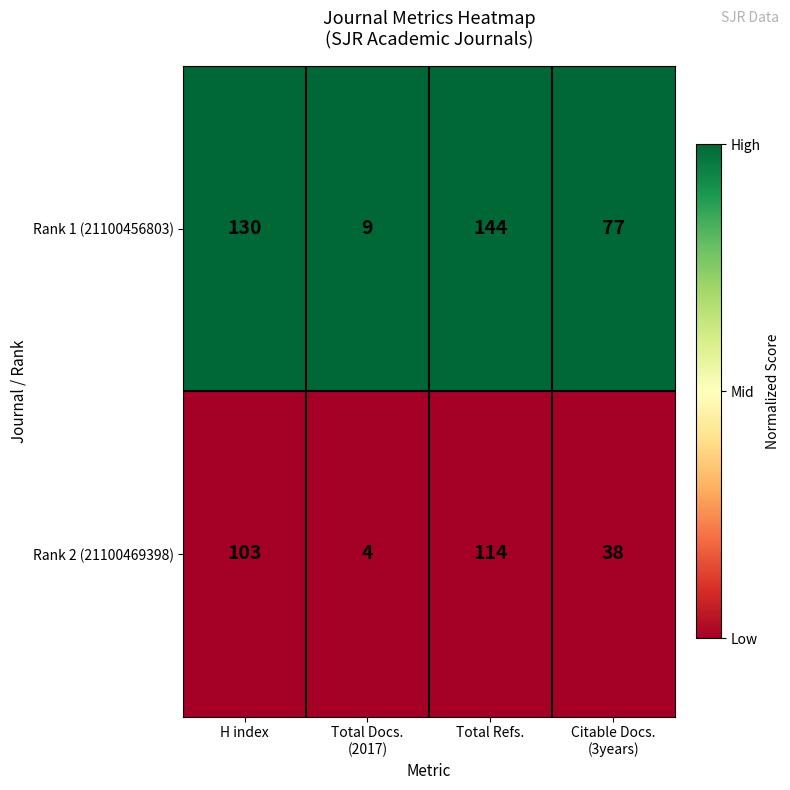

Count the number of categories in the chart.

4